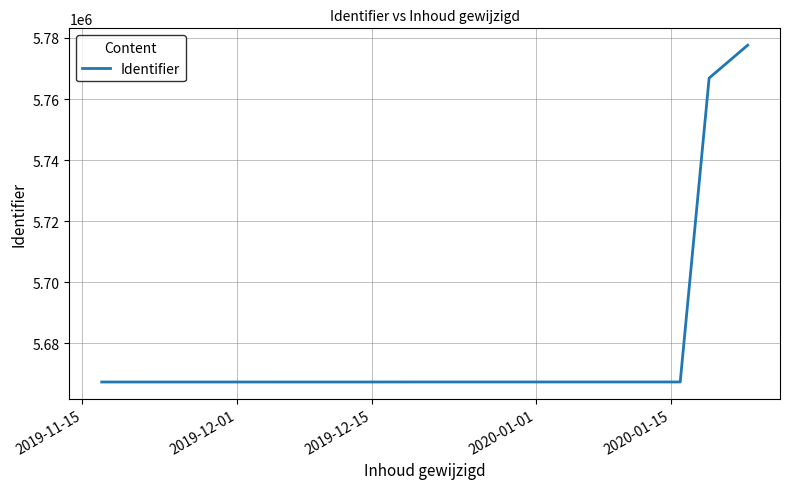

Reading left to right, transcribe all the data shown in this chart.

5667389	5667391	5667394	5667395	5667399	5667401	5766857	5777629